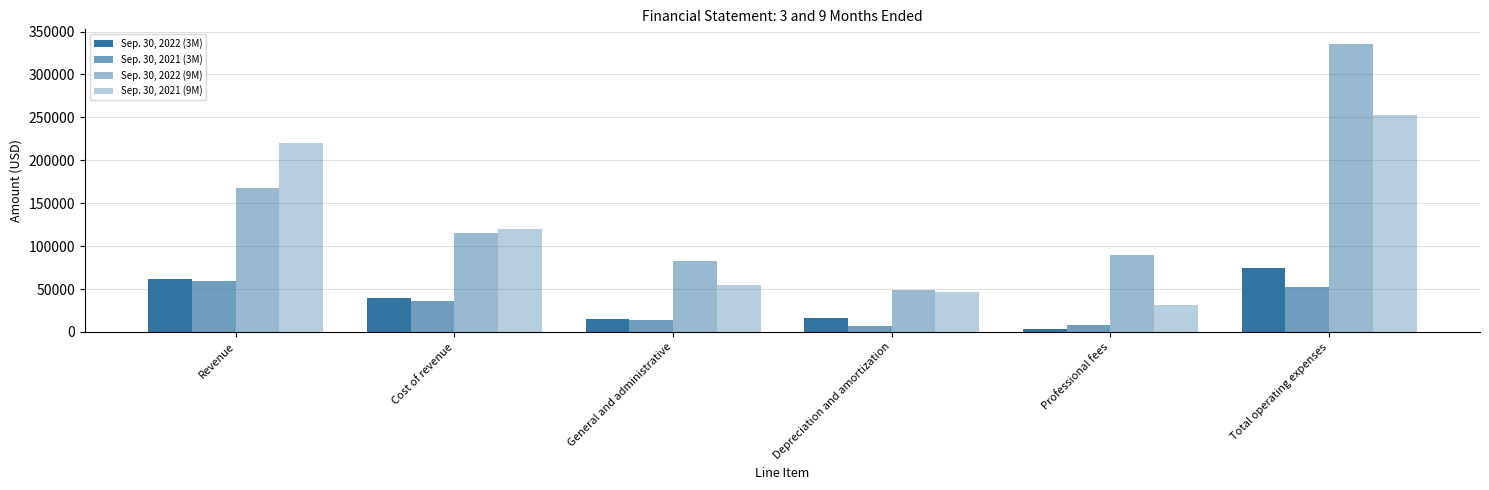

Between Total operating expenses and Revenue, which is larger?

Total operating expenses